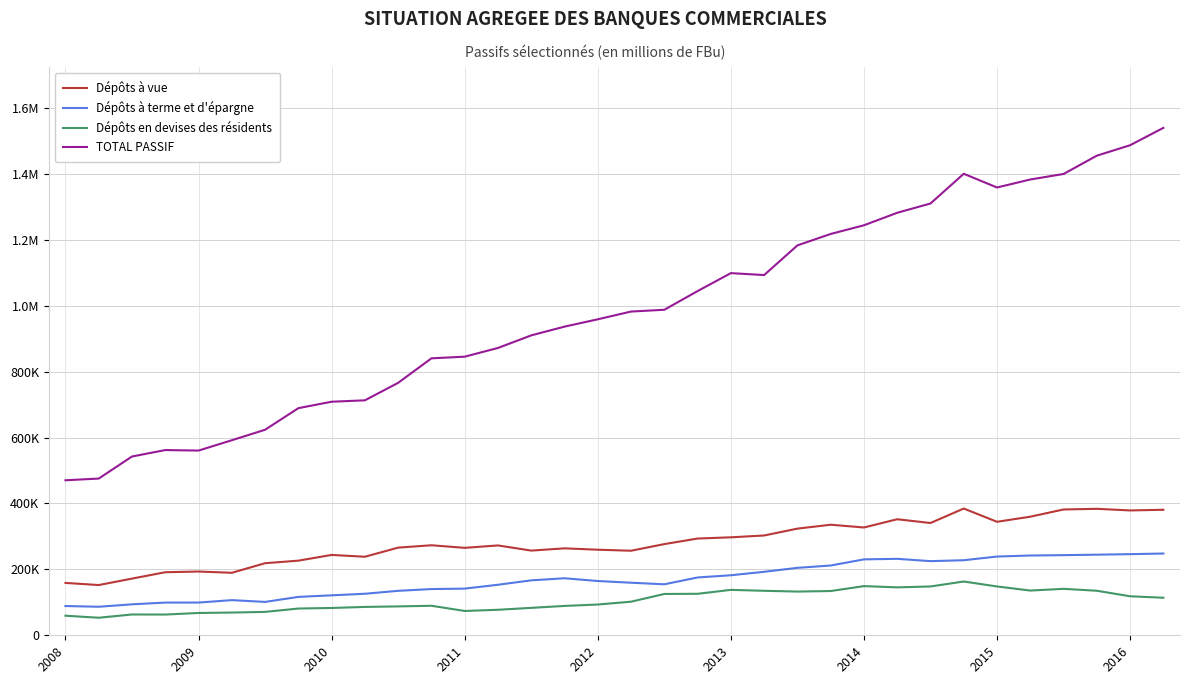

What are all the series names shown in the legend?

Dépôts à vue, Dépôts à terme et d'épargne, Dépôts en devises des résidents, TOTAL PASSIF